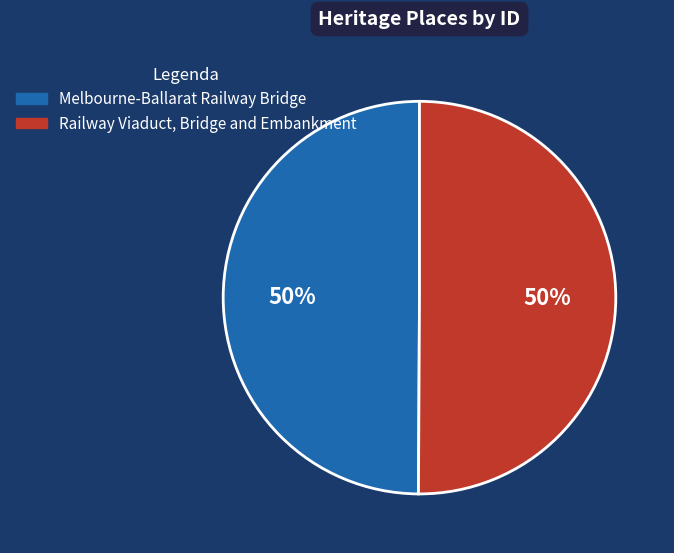

Approximately how many times larger is the value at Railway Viaduct, Bridge and Embankment compared to Melbourne-Ballarat Railway Bridge?

1.0